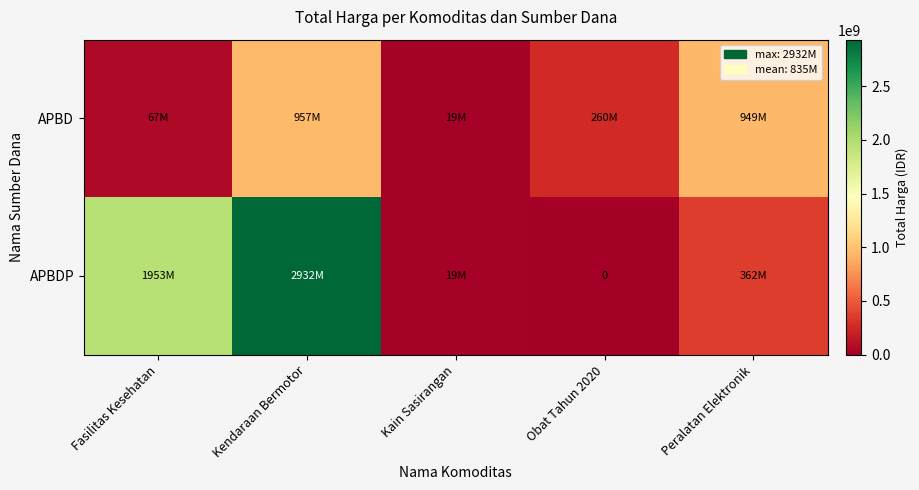

At how many categories does at least one series exceed 1752633161?

2